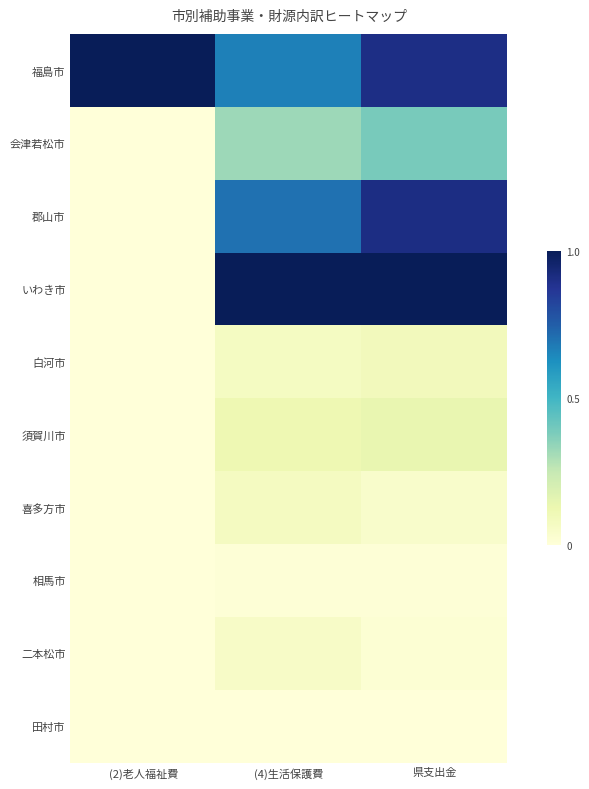

Rank the series by their maximum value, from highest to lowest.

福島市, いわき市, 郡山市, 会津若松市, 須賀川市, 白河市, 喜多方市, 二本松市, 相馬市, 田村市